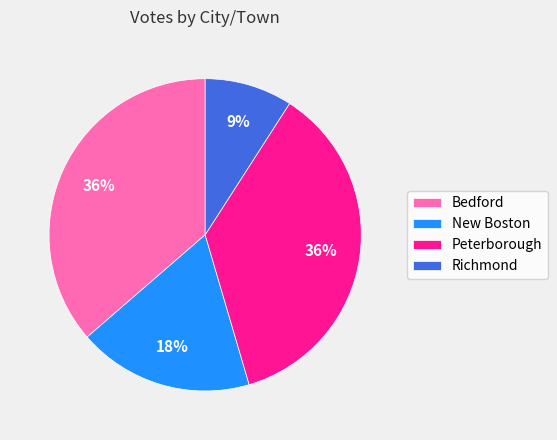

Which slice is the smallest?

Richmond